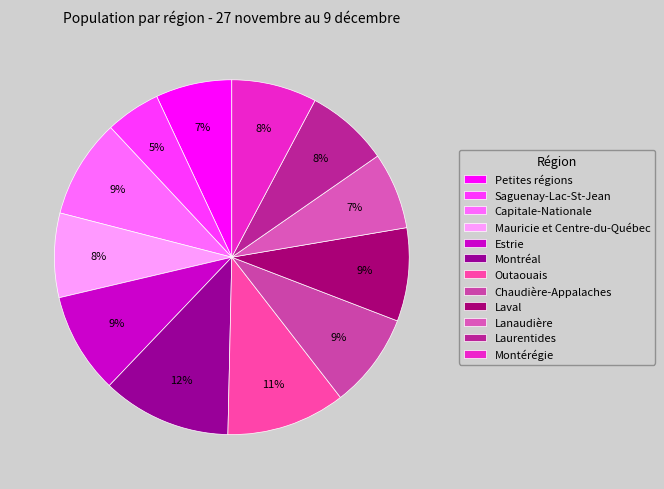

The Petites régions slice represents 13% of the pie. True or false?

False